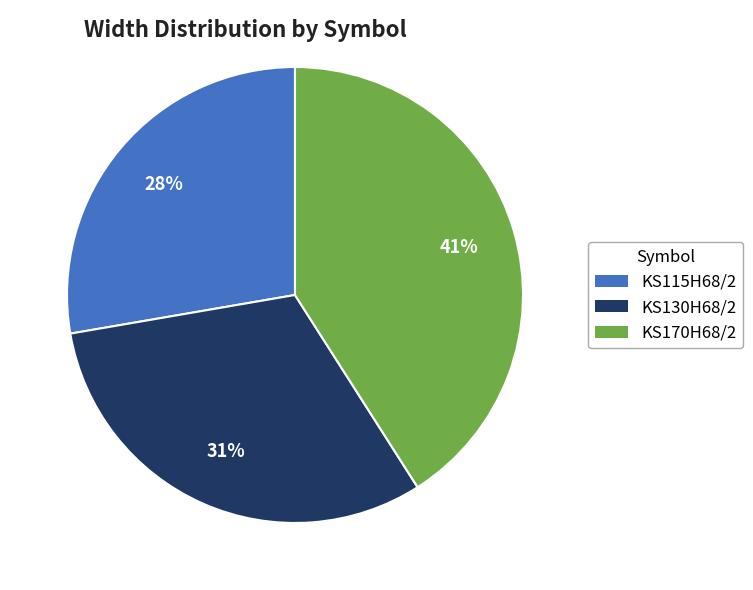

To the nearest percent, what is the difference between the largest and smallest slice percentages?

13%